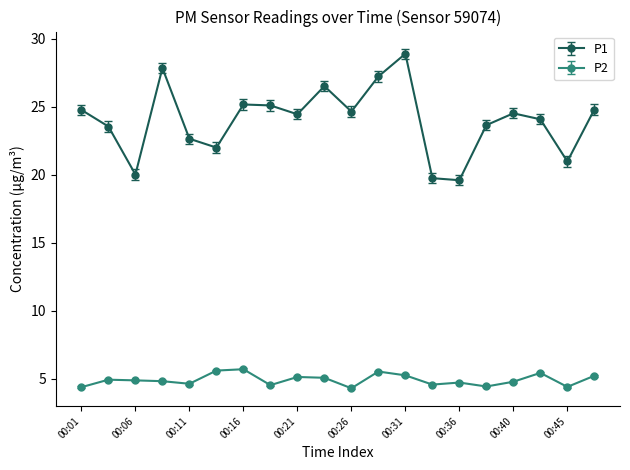

Which series has the widest spread of values?

P1